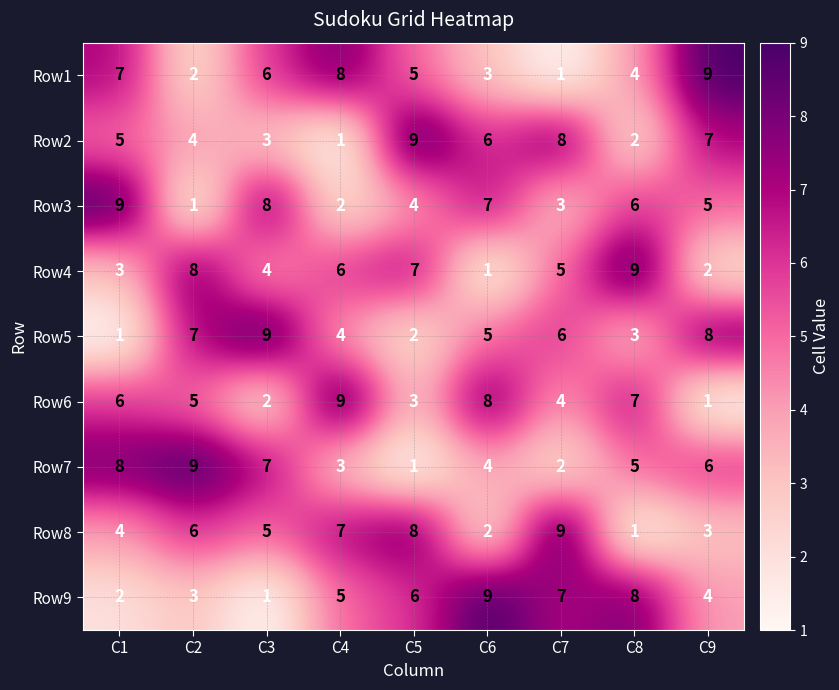

What is the difference between the highest and lowest values at C5?

8